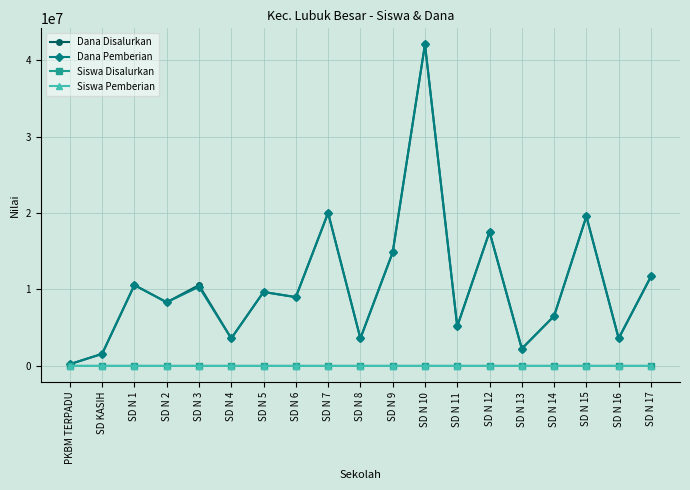

At which category is the sum across all series the highest?

SD N 10